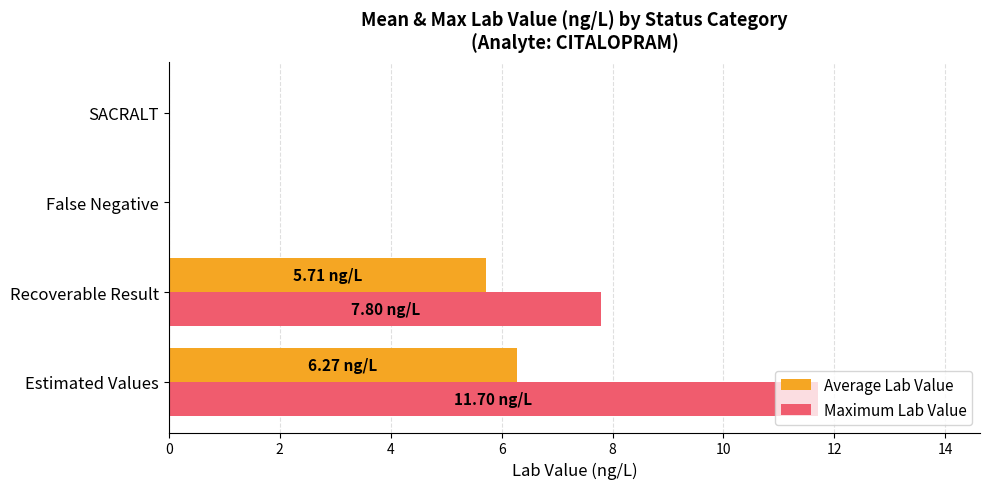

Which series has the largest range (max minus min)?

Maximum Lab Value